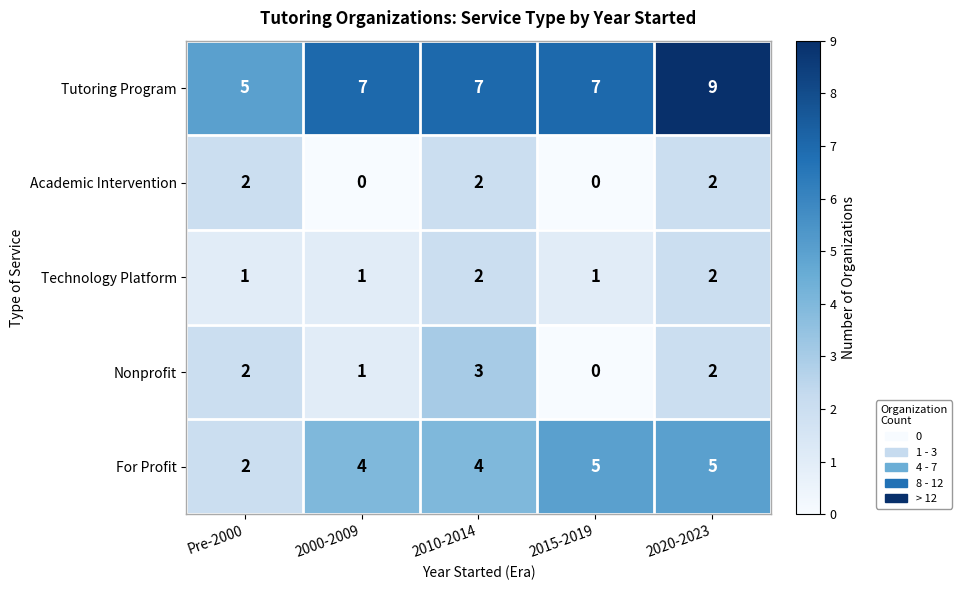

Reading left to right, list all the values displayed in this chart.

Tutoring Program: 5	7	7	7	9
Academic Intervention: 2	0	2	0	2
Technology Platform: 1	1	2	1	2
Nonprofit: 2	1	3	0	2
For Profit: 2	4	4	5	5